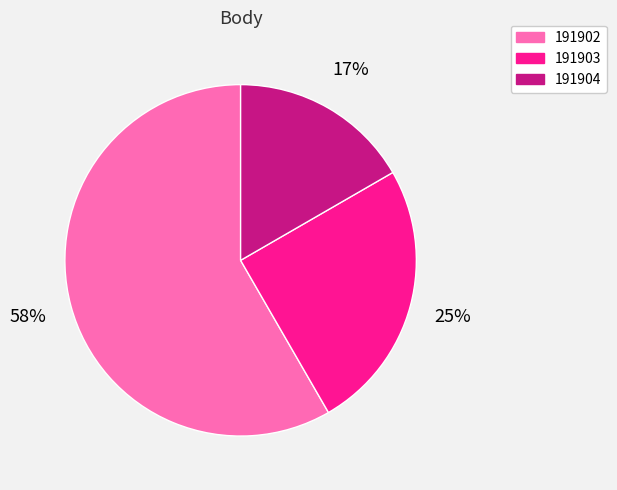

Combined, do 191903 and 191902 account for over 50%?

Yes